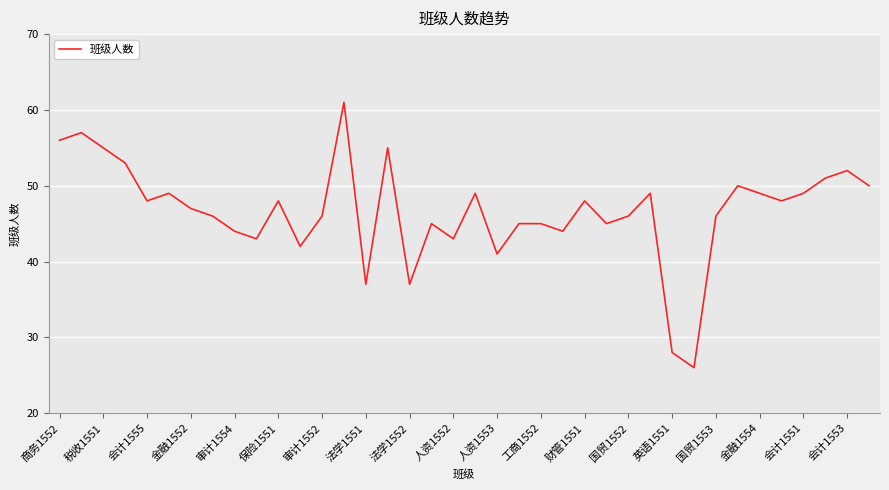

What is the maximum value shown in the chart?

61